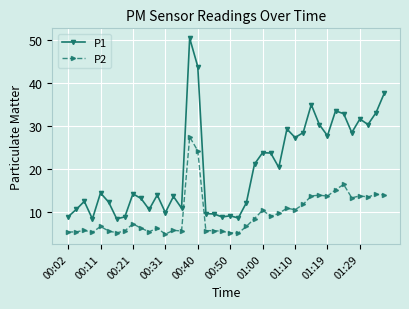

Which series has the largest range (max minus min)?

P1